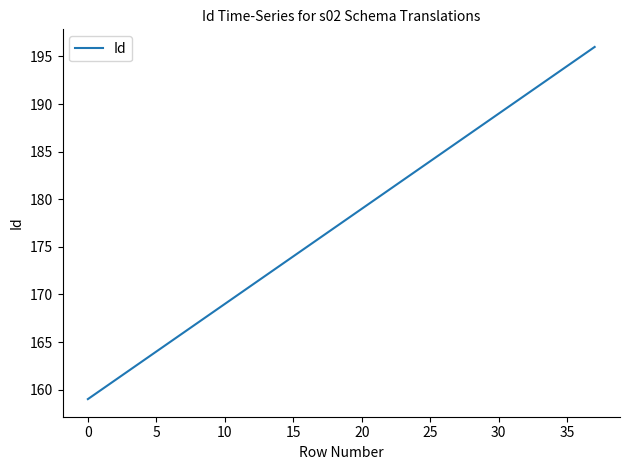

What is the maximum value shown in the chart?

196